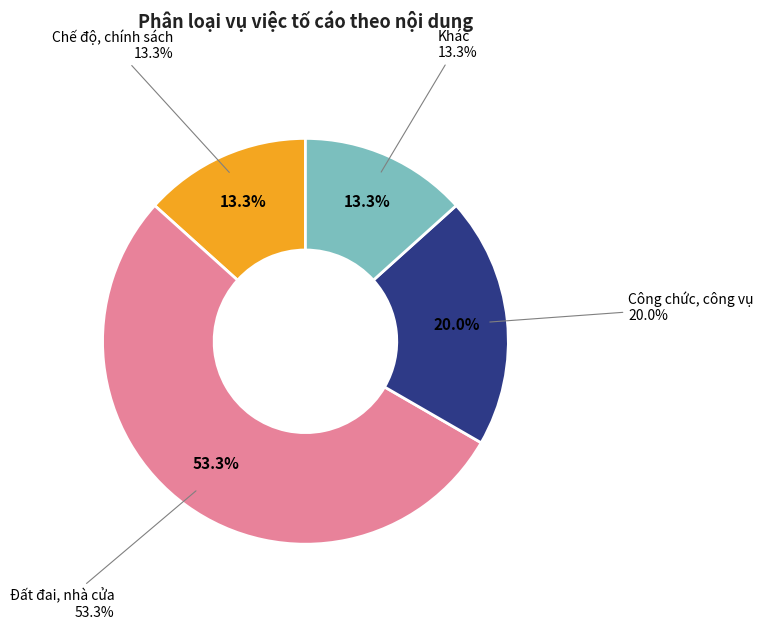

To the nearest percent, what is the combined percentage of Công chức, công vụ and Đất đai, nhà cửa?

73%